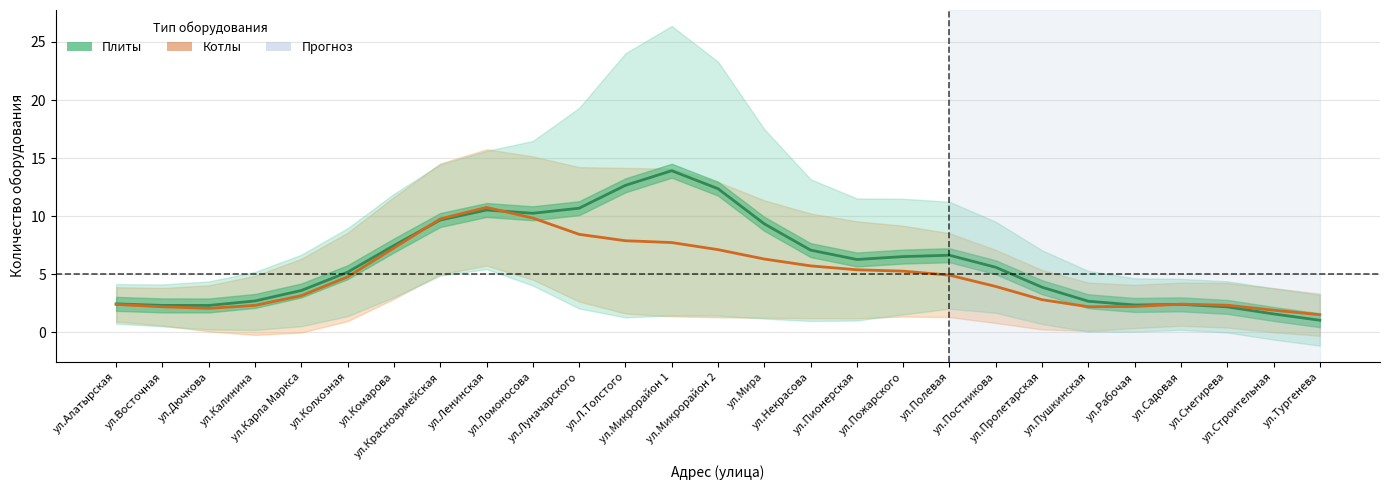

At which category is the sum across all series the highest?

ул.Микрорайон 1